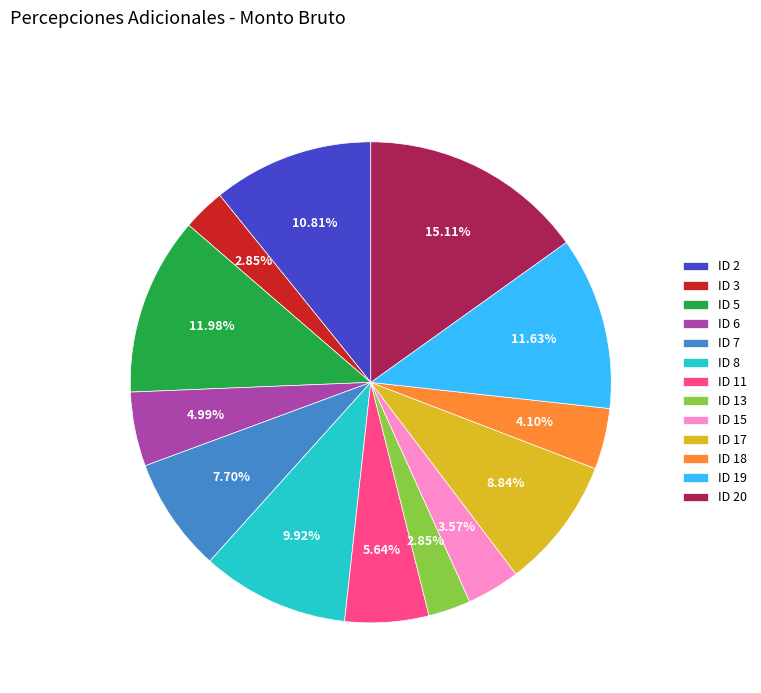

Which category has the biggest portion of the pie?

ID 20